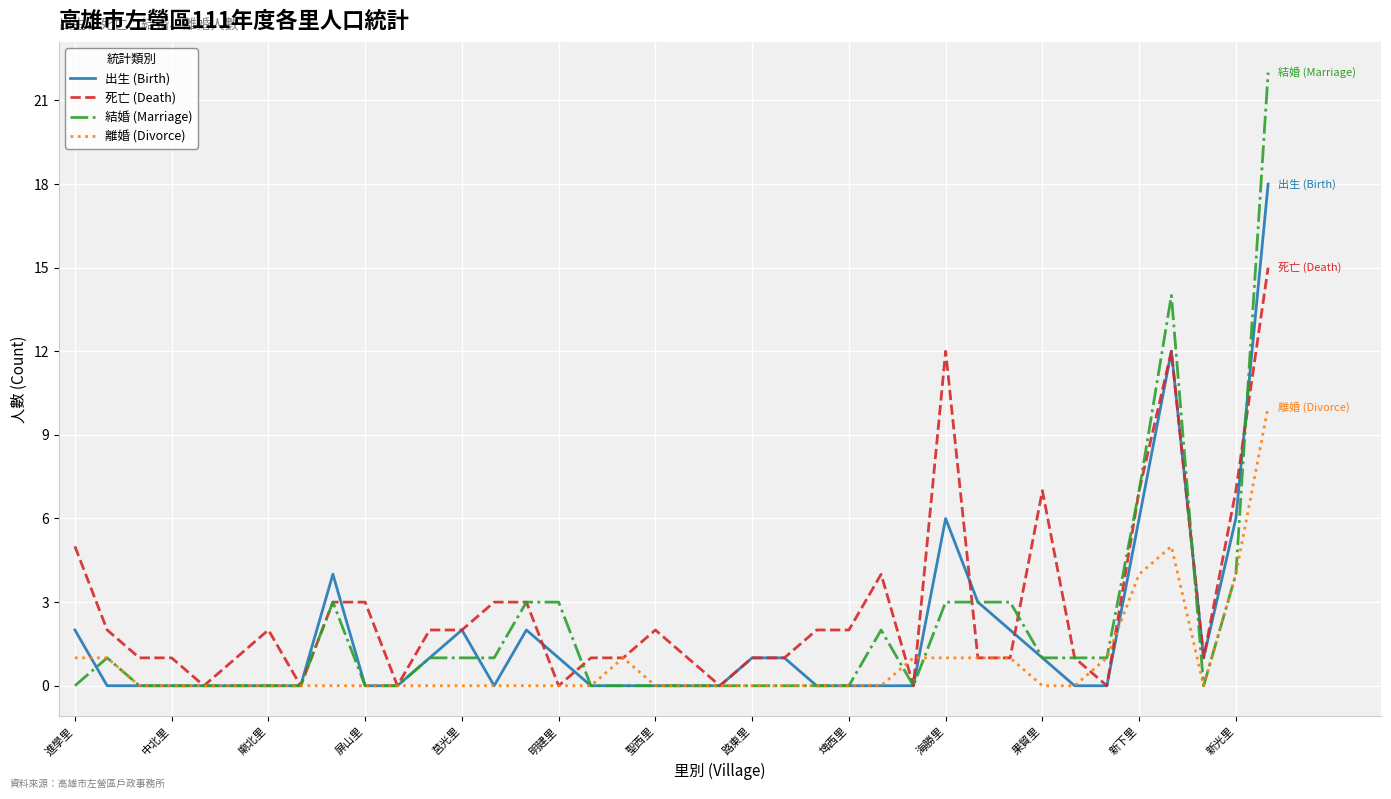

True or false: 結婚 (Marriage) has more than 1 interior local peaks.

True